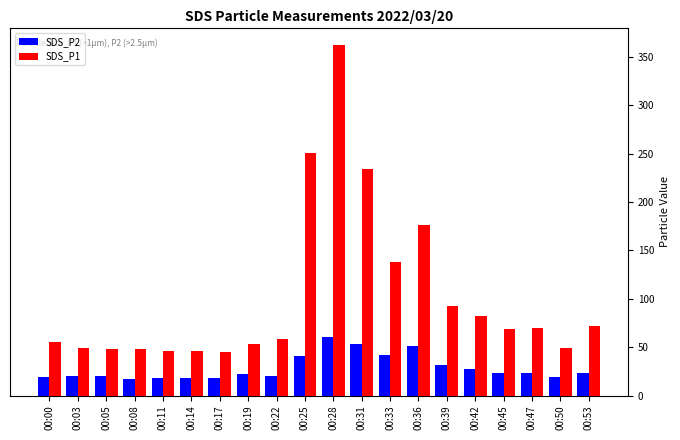

The SDS_P2 series shows 31.7 at 00:39. True or false?

True